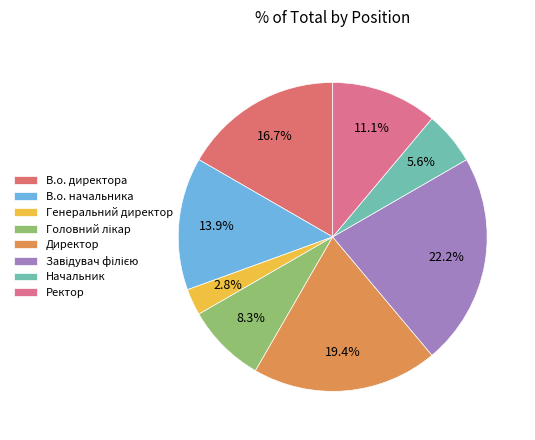

Combined, do Генеральний директор and Завідувач філією account for over 50%?

No